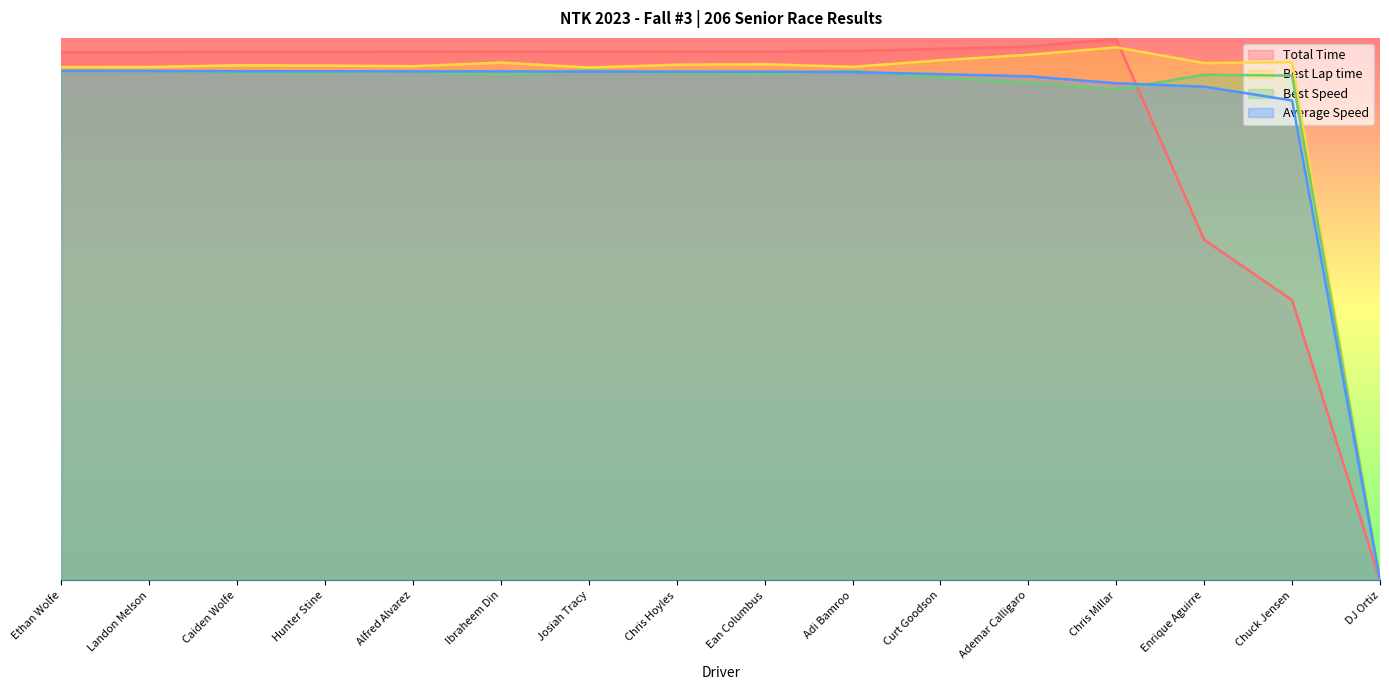

What is the sum of all Best Speed values?

769.0